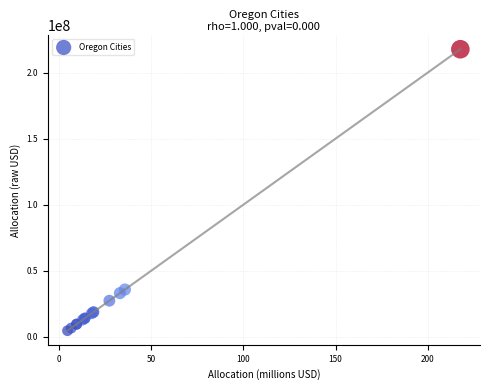

What Y value in the scatter plot is closest to 111098498?

35592453.1